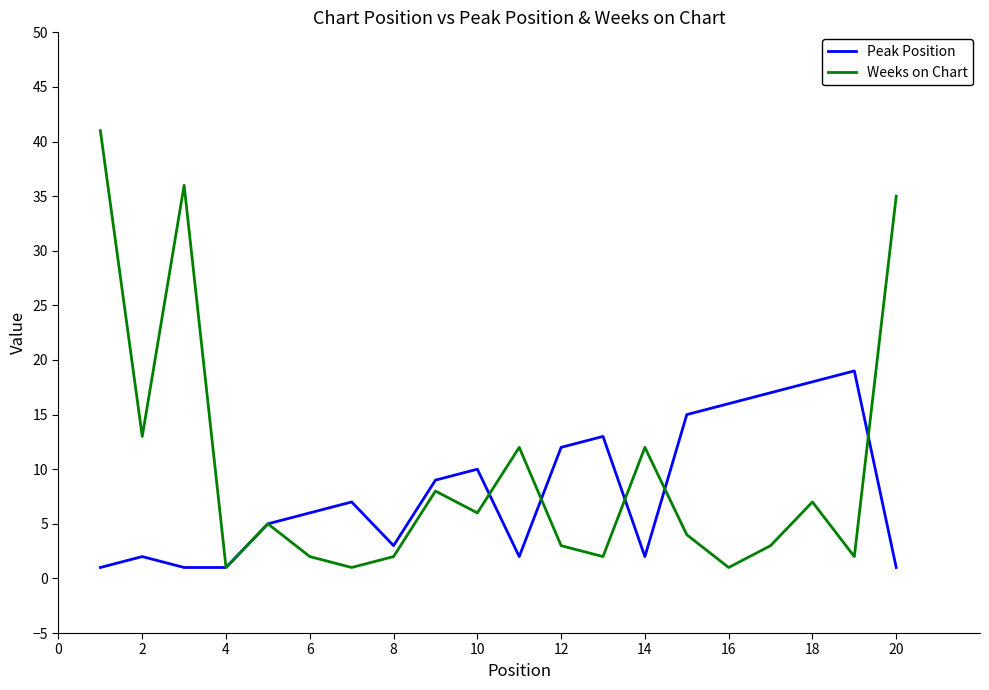

Which series has the largest range (max minus min)?

Weeks on Chart